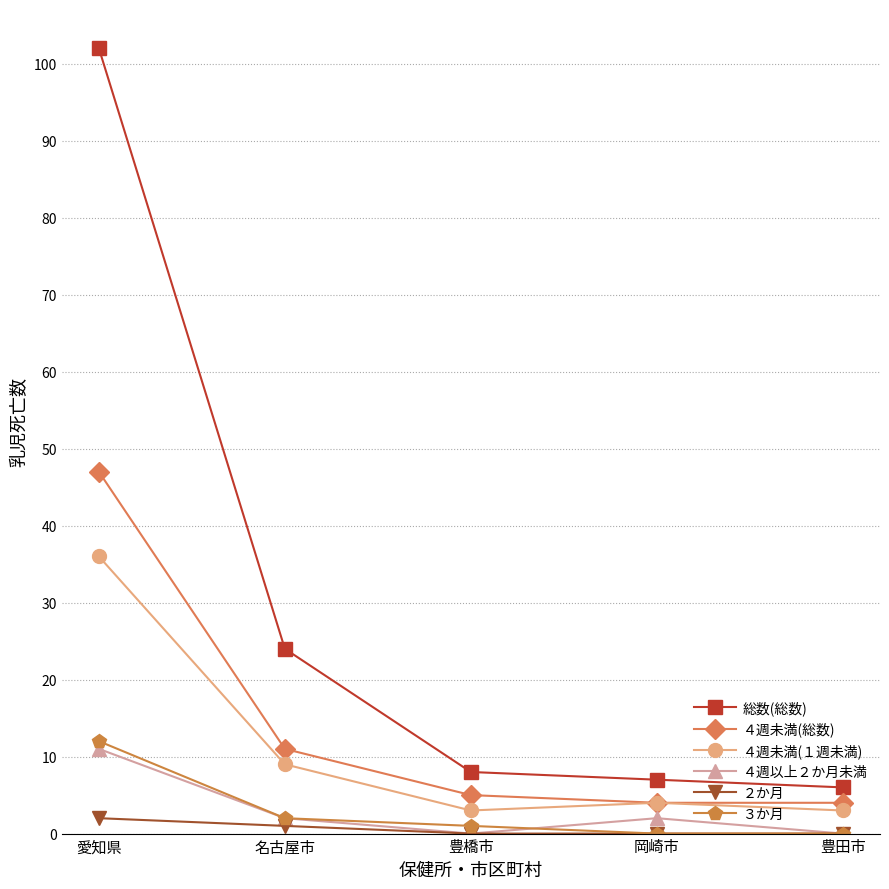

How many values in the ４週未満(１週未満) series are below 4?

2